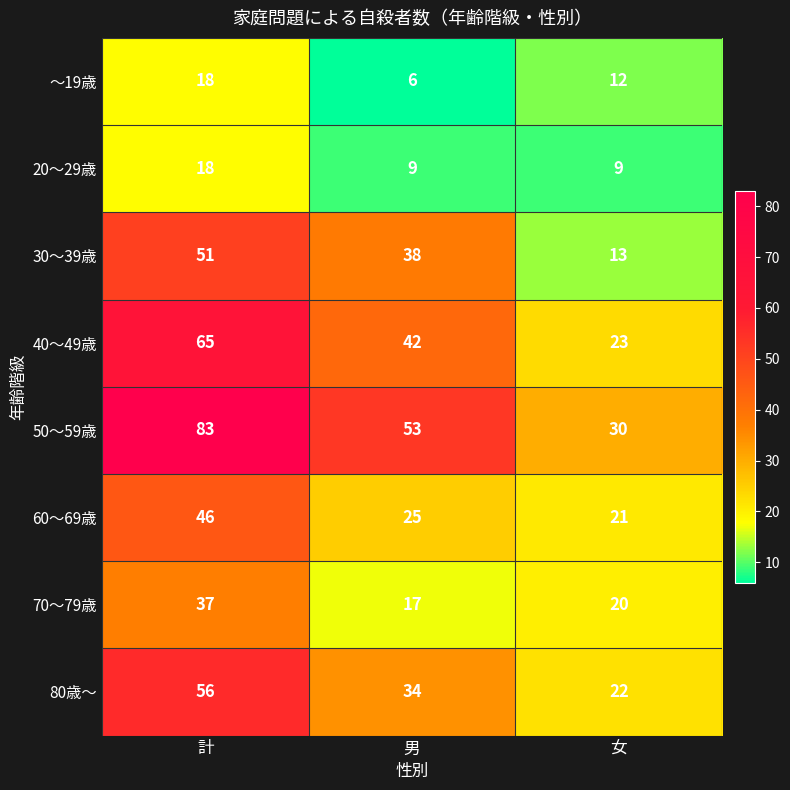

What is the maximum value shown in the chart?

83